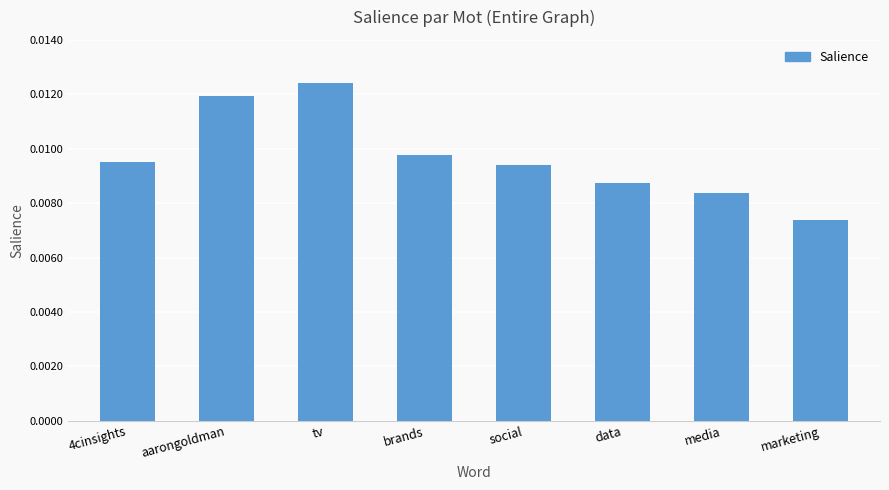

At which category does the chart reach its peak across all series?

tv